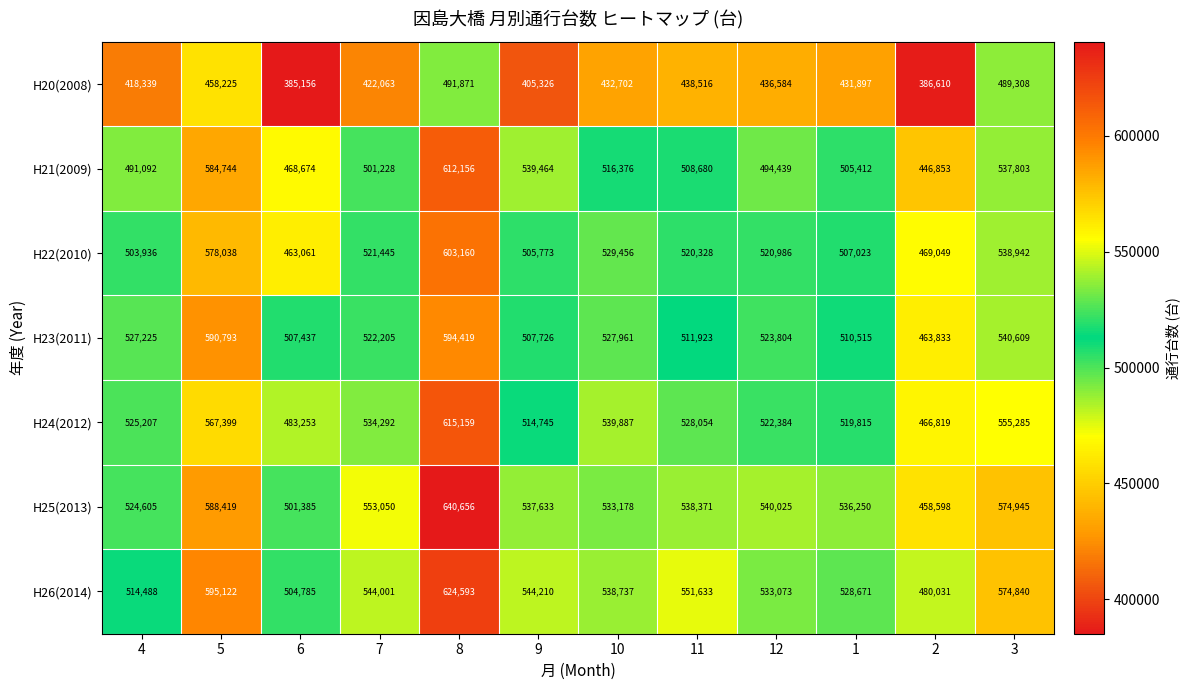

The value of H26(2014) at 4 is 514488. True or false?

True